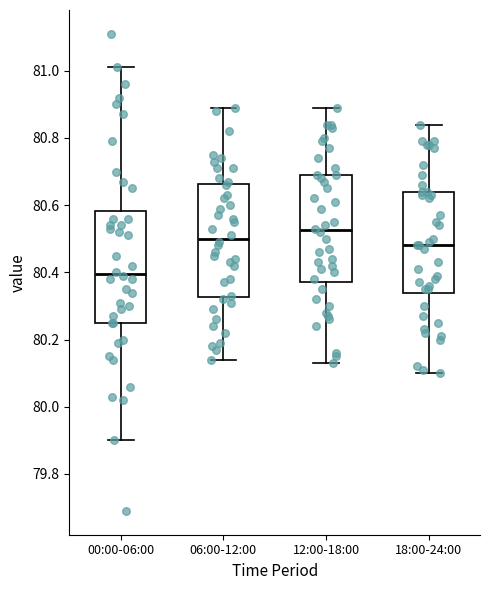

Where is the lower edge of the box for 18:00-24:00 on the y-axis? The values are not printed on the chart, so give them approximately, as read against the axis.

80.34